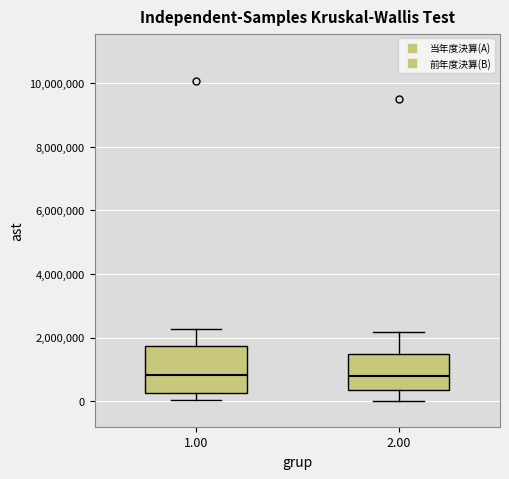

Comparing the boxes themselves (not the whiskers), which one is the tallest?

1.00